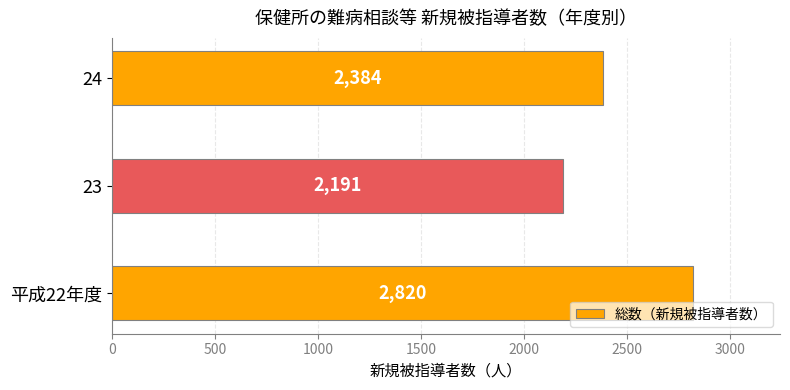

How many data points are less than 2384?

1